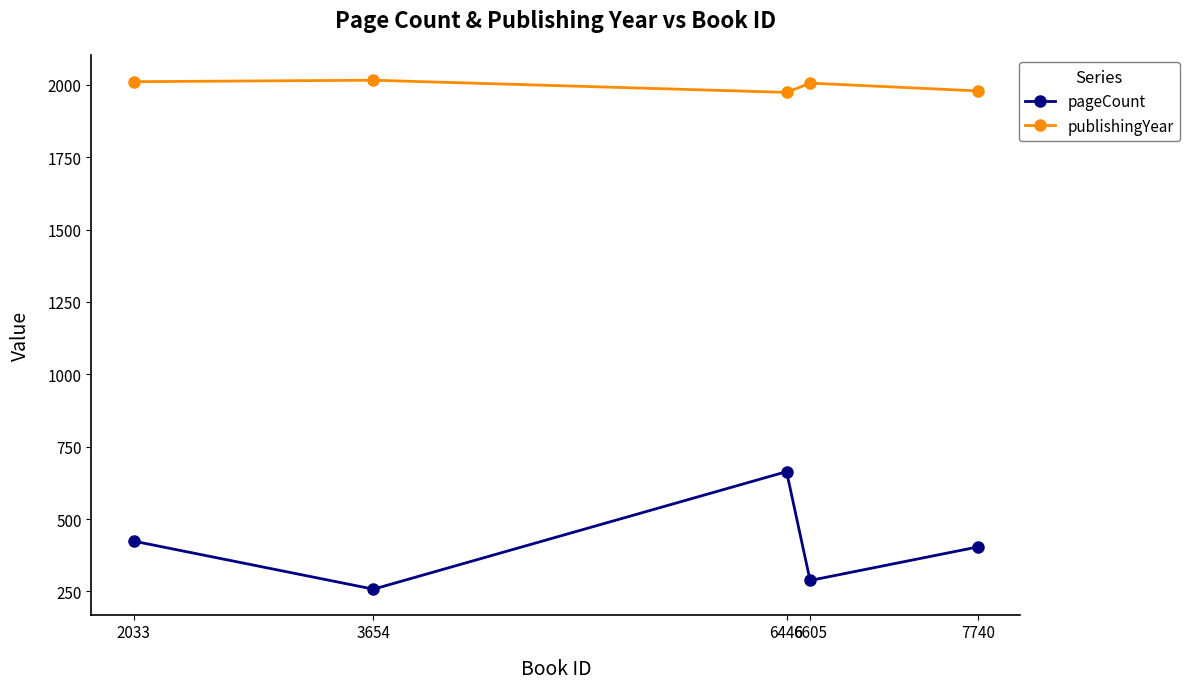

Read the pageCount value at 6446, to the nearest 10.

660